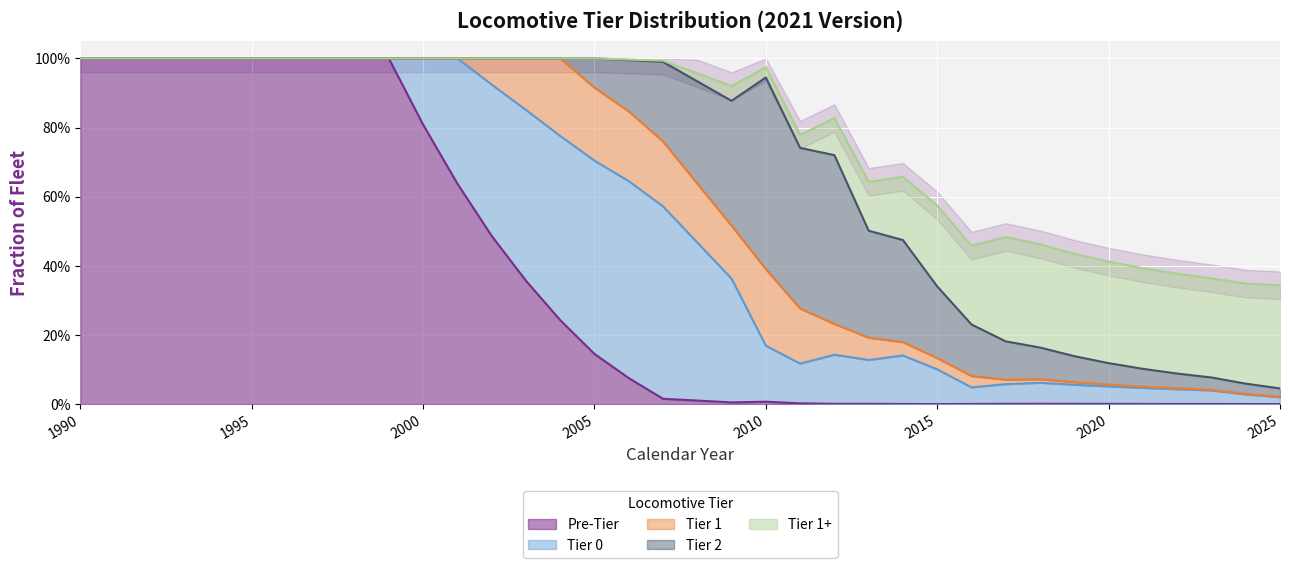

The Tier 1+ series shows 0.0 at 2004. True or false?

True